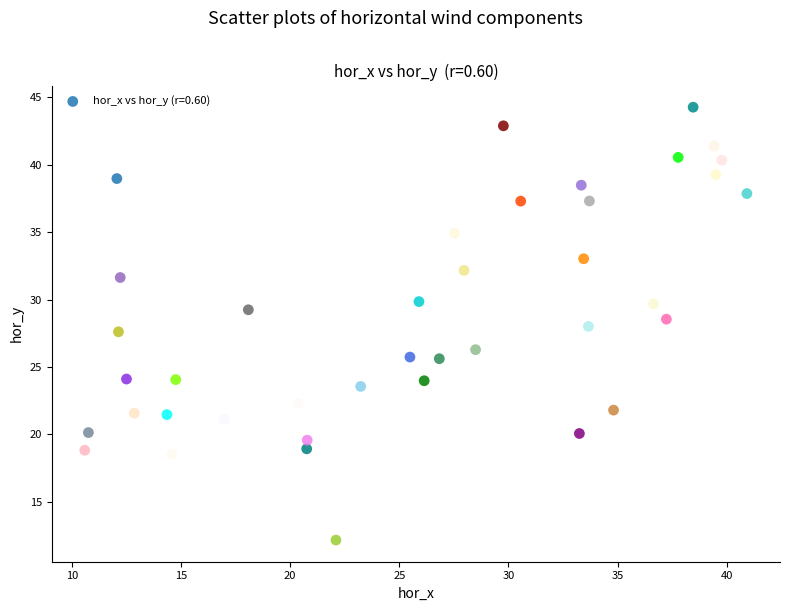

What is the range of Y values (max minus min)?

32.1